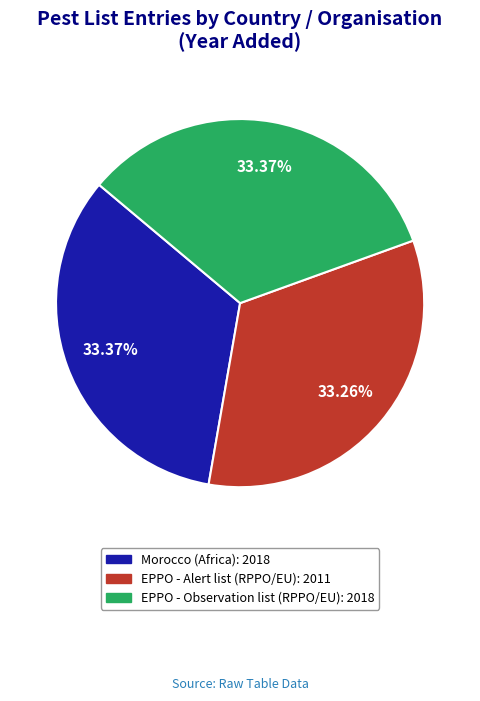

Does any single category account for the majority?

No